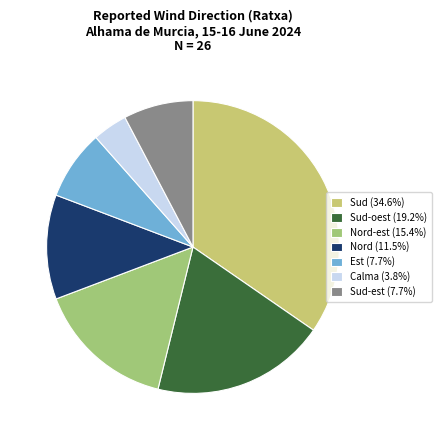

What is the ratio of the value at Nord (11.5%) to the value at Est (7.7%)?

1.5